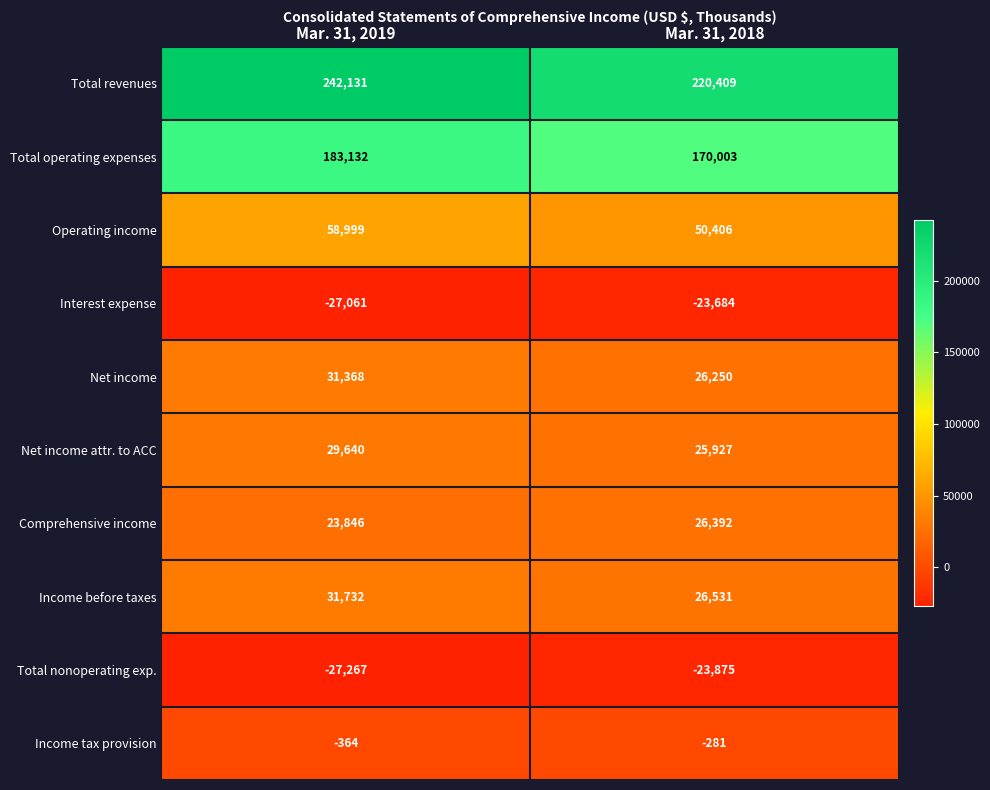

At how many categories does at least one series exceed 141237?

2